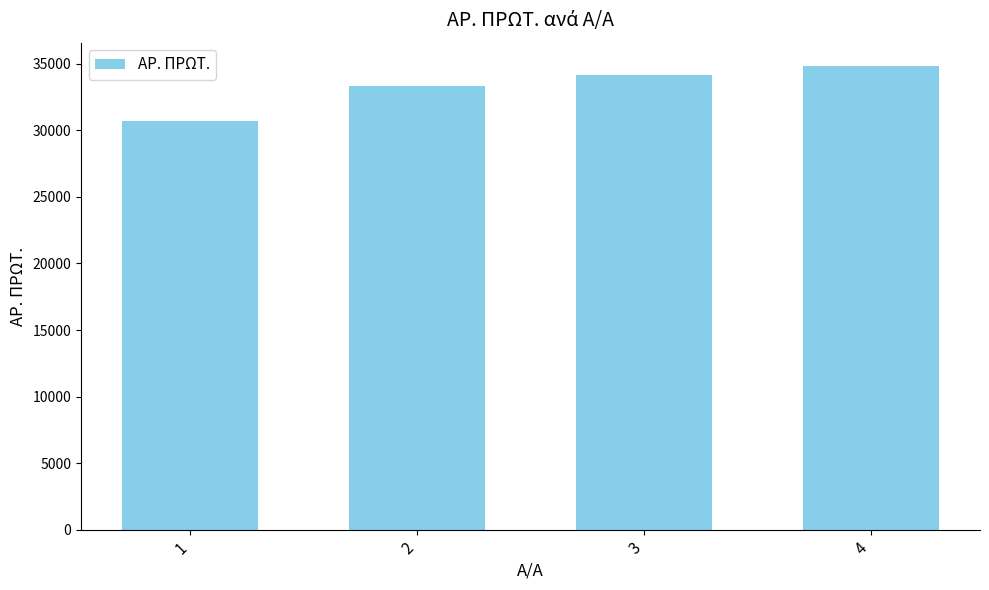

What is the value of the 2nd bar from the left?

33350